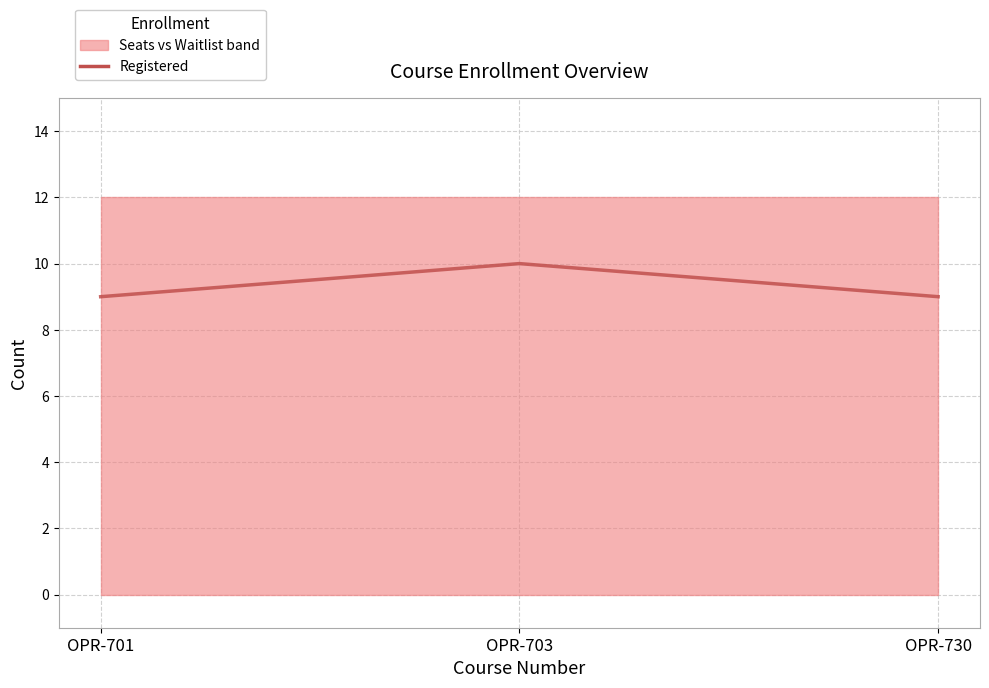

True or false: the data shows 16 at OPR-730.

False